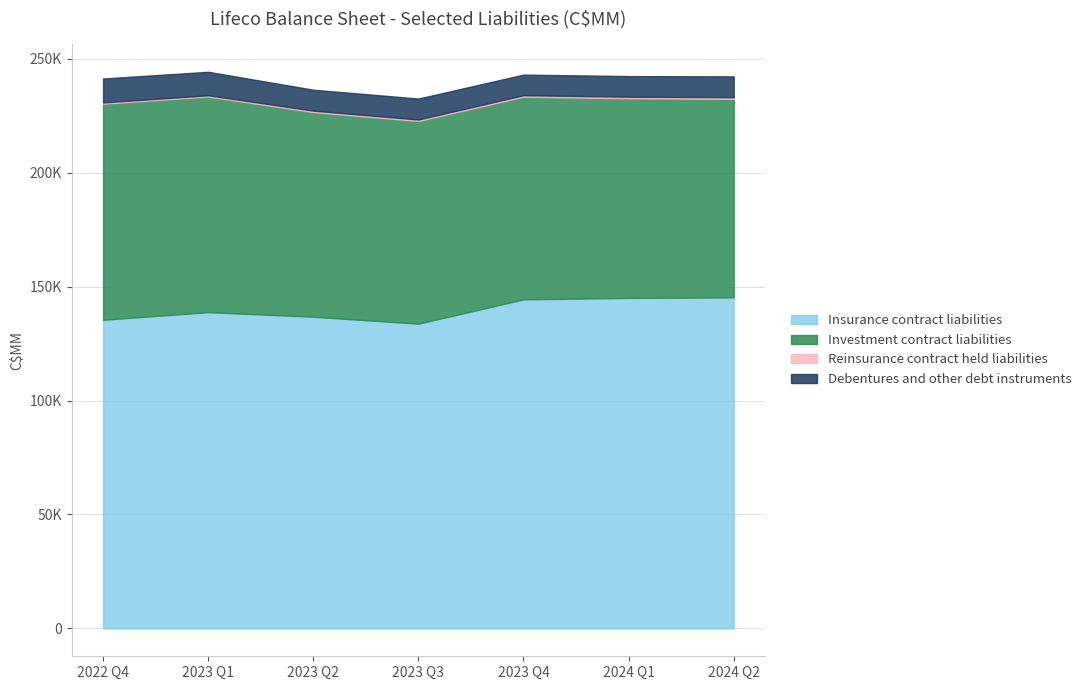

Reading right to left, transcribe all the data shown in this chart.

Insurance contract liabilities: 145282	145018	144388	133724	136774	138765	135438
Investment contract liabilities: 87070	87599	88919	88960	89777	94612	94810
Reinsurance contract held liabilities: 731	679	648	601	625	549	537
Debentures and other debt instruments: 9142	9059	9046	9207	9201	10311	10509